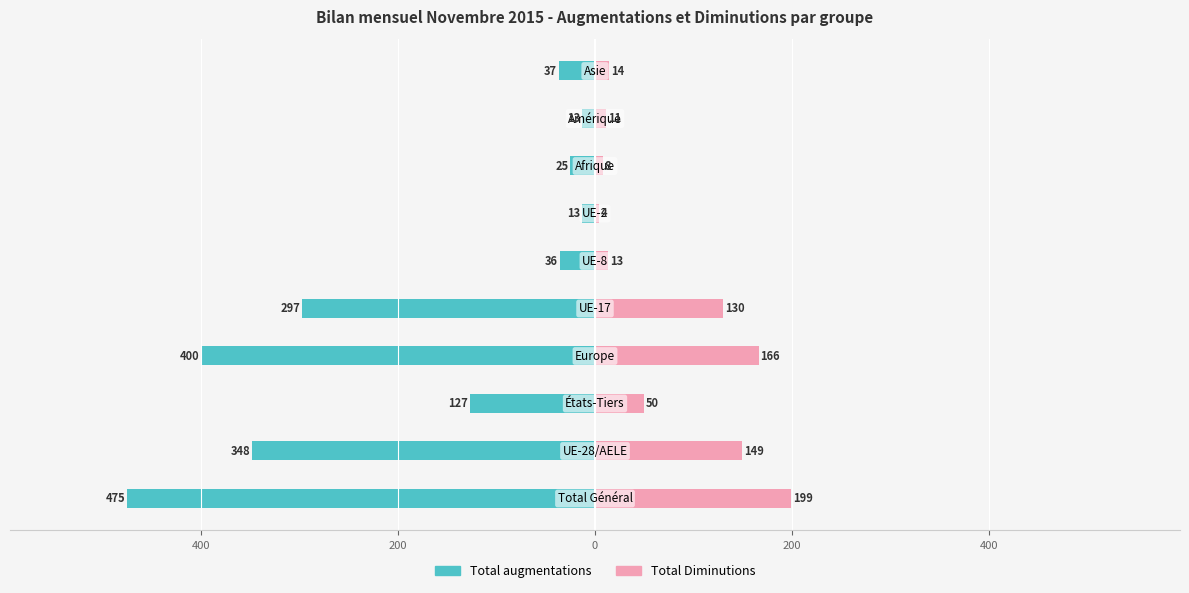

The value of Total Diminutions at 7 is 14. True or false?

False